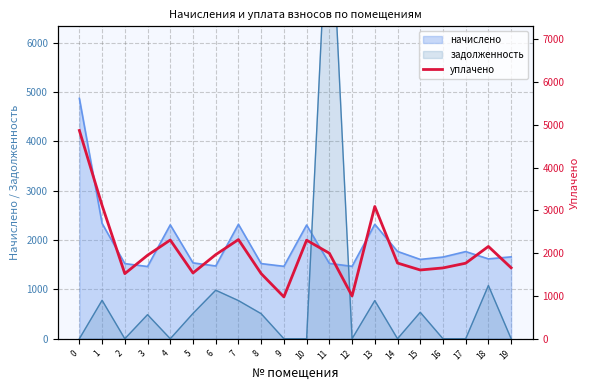

How many interior local peaks (higher than both neighbors) does the data have?

5